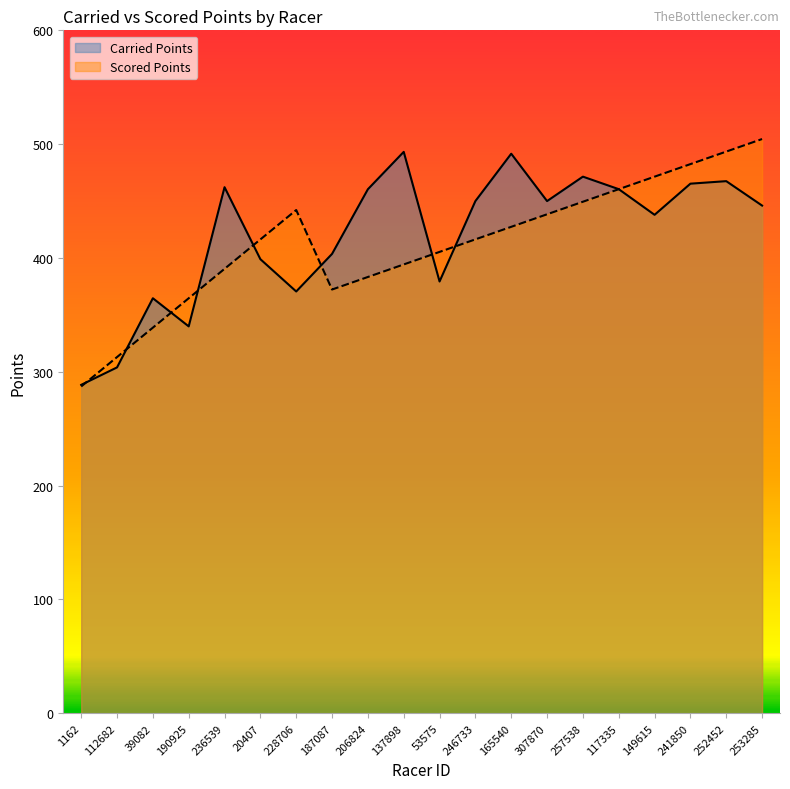

What is the total value across all series at 39082?

703.4